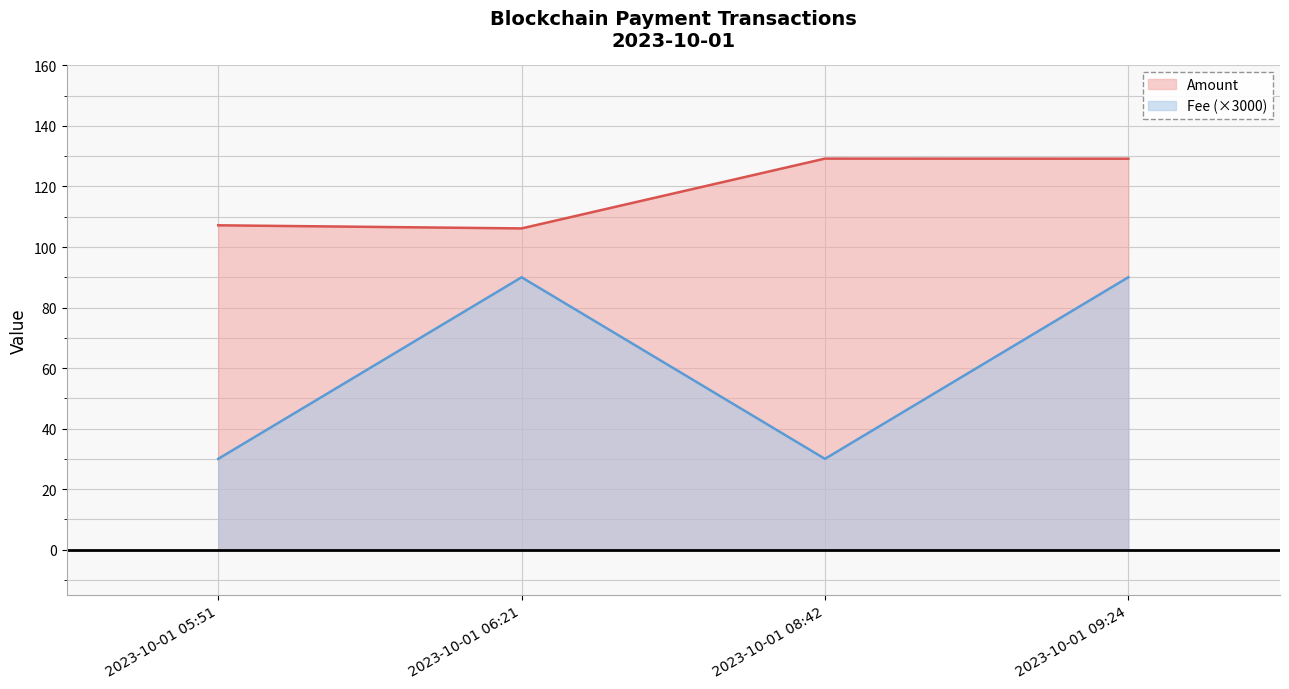

What is the label of the 1st point from the left?

2023-10-01 05:51